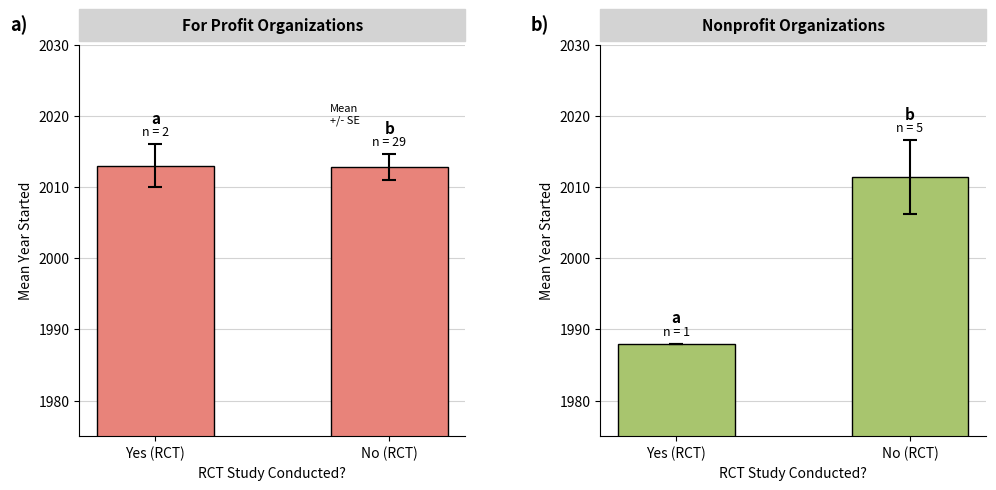

Between No (RCT) and Yes (RCT), which is larger?

Yes (RCT)